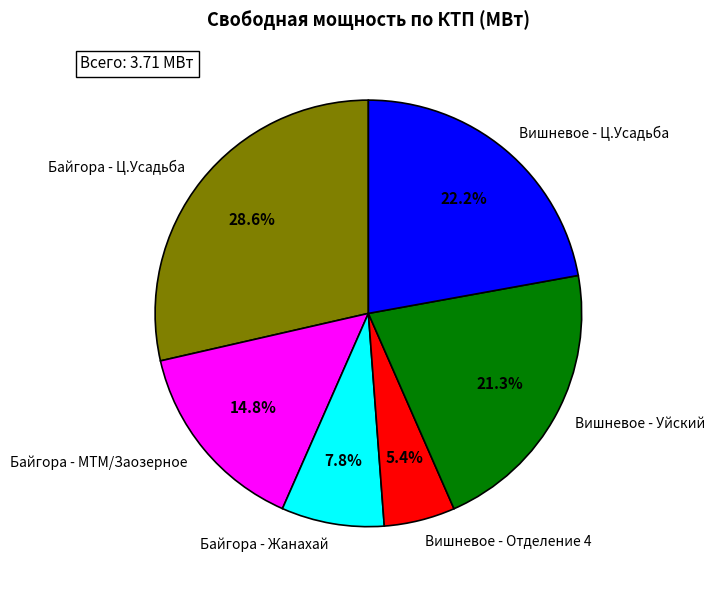

What is the total percentage of Байгора - МТМ/Заозерное and Байгора - Жанахай?

22.6%